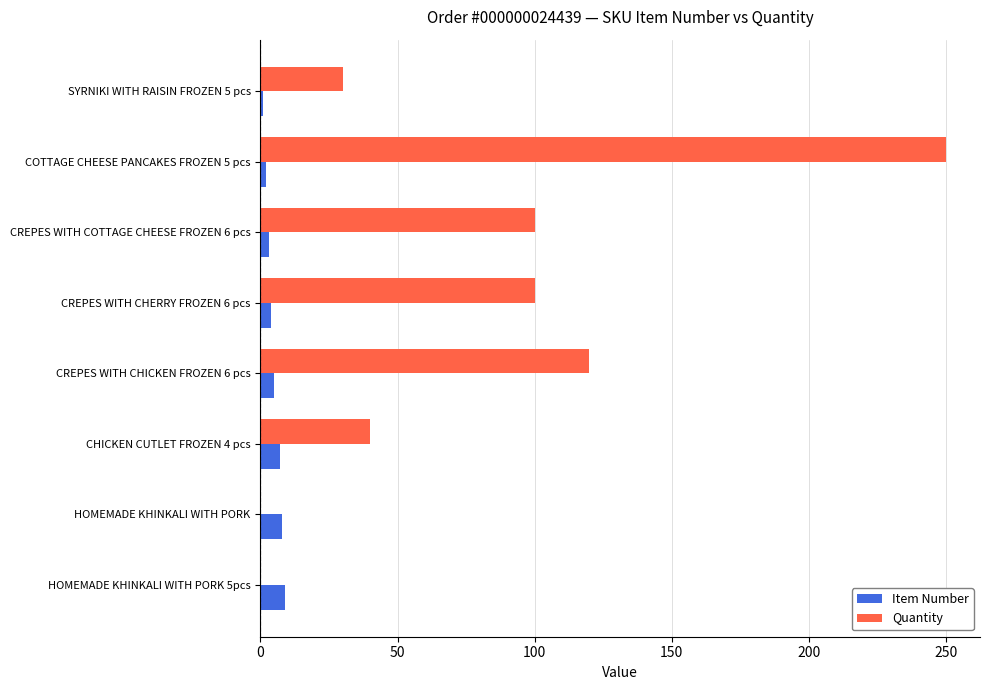

What are all the series names shown in the legend?

Item Number, Quantity